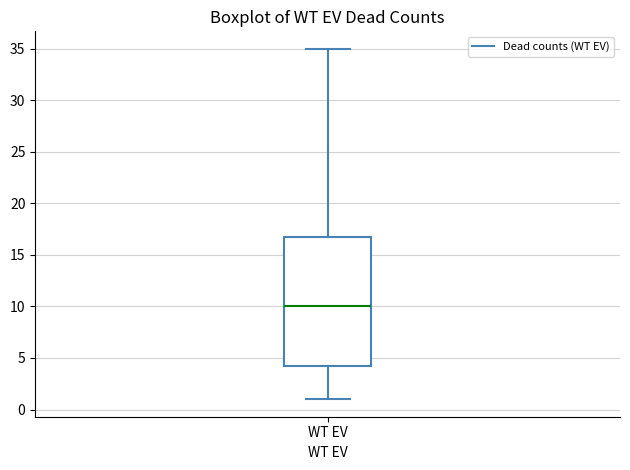

Where is the upper edge of the box for WT EV on the y-axis? The values are not printed on the chart, so give them approximately, as read against the axis.

17.0